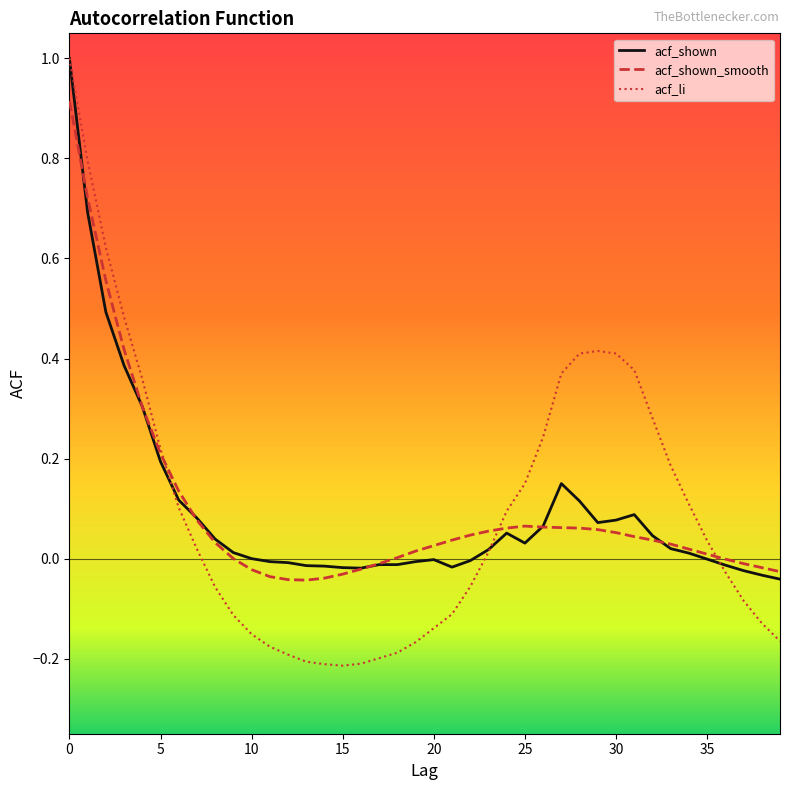

What is the highest value of the acf_shown series?

1.0